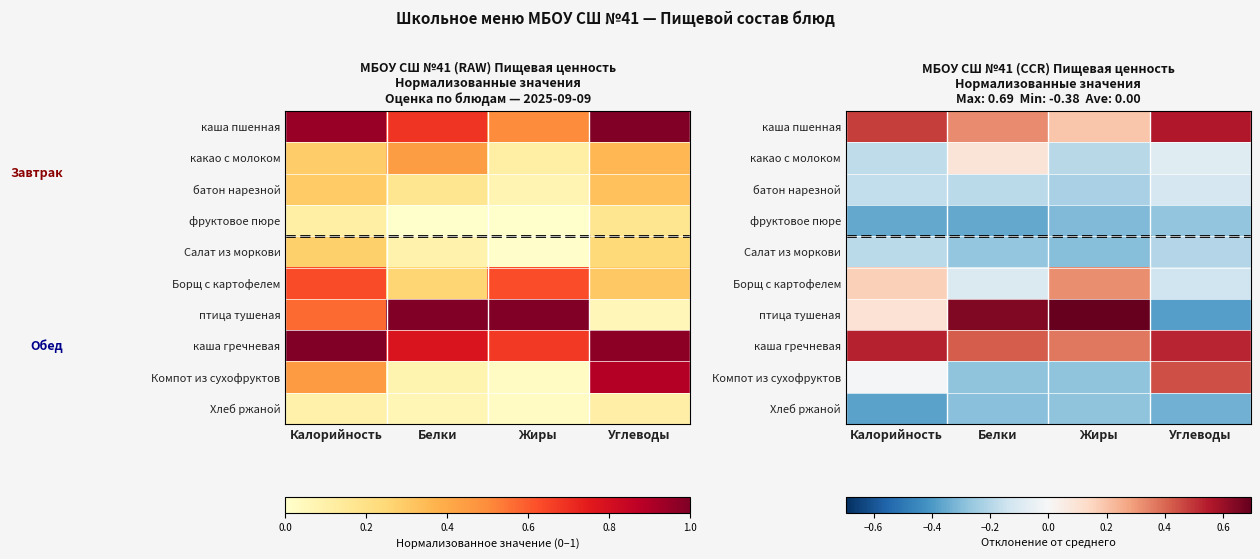

Where is какао с молоком nearest to the value 0?

Углеводы